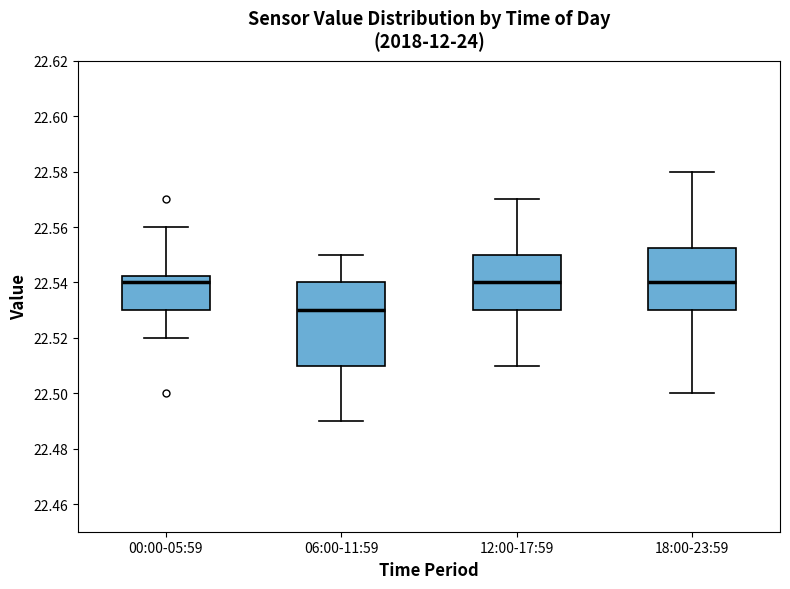

Which box is the tallest, from its lower edge to its upper edge?

06:00-11:59